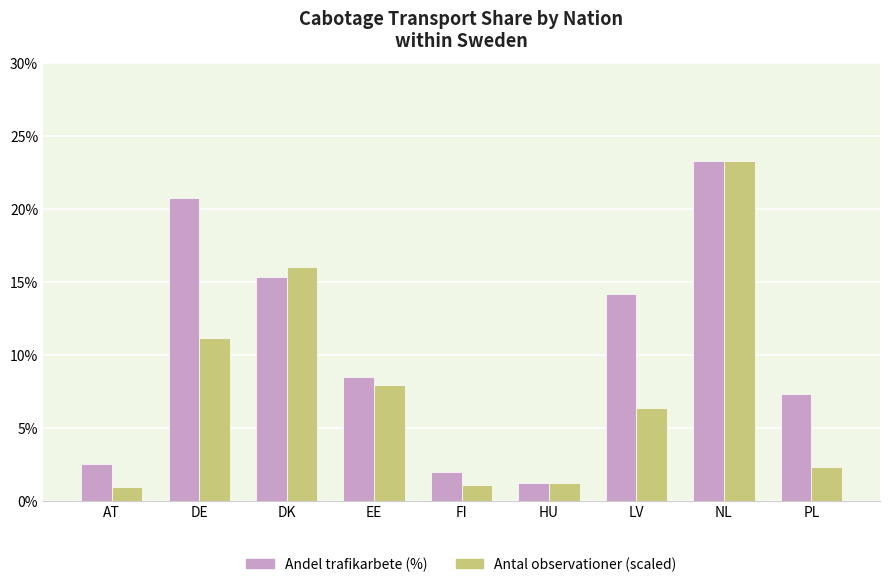

What is the difference between the highest and lowest values at DE?

9.6